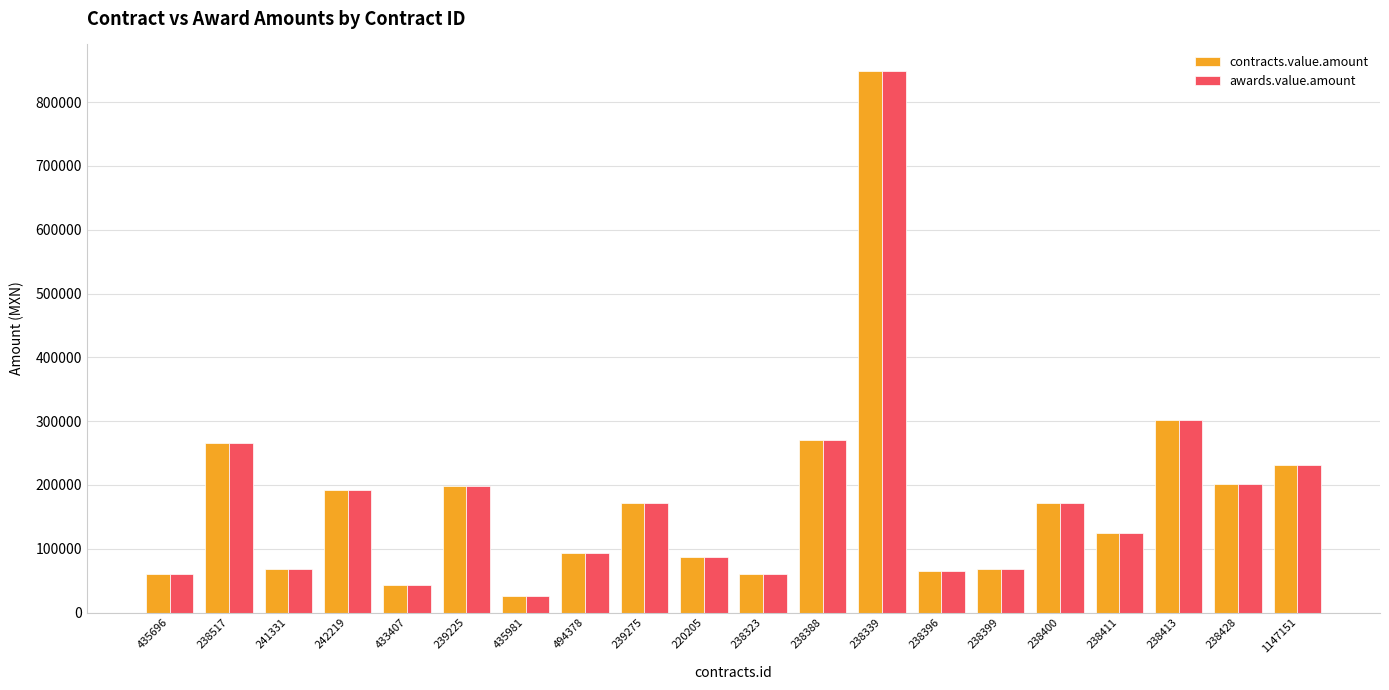

The value of awards.value.amount at 1147151 is 231189.6. True or false?

True